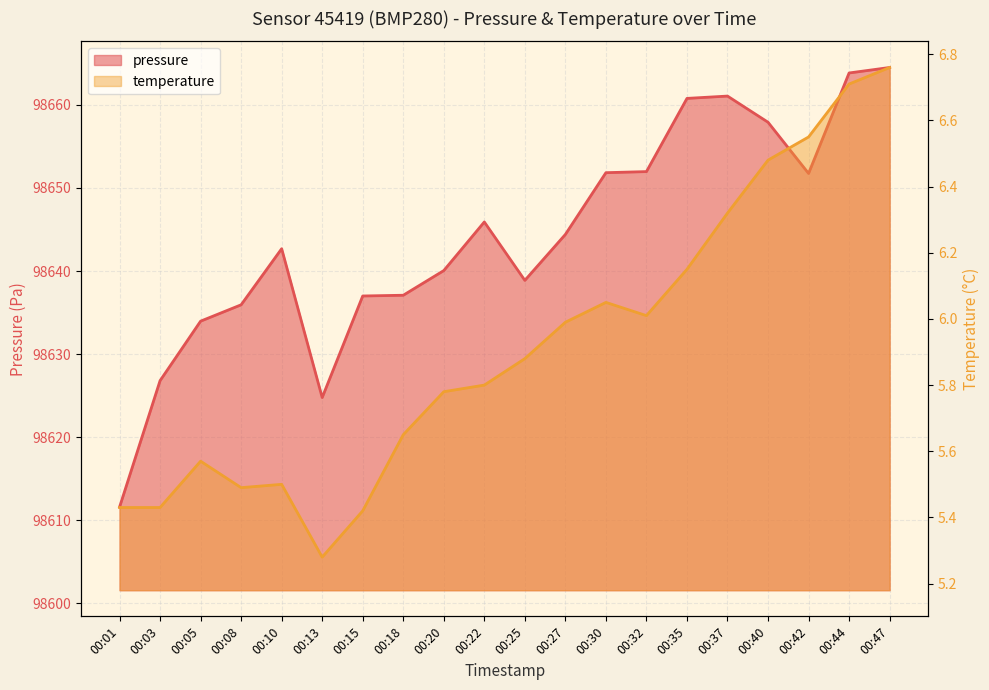

Where is temperature nearest to the value 6?

00:27